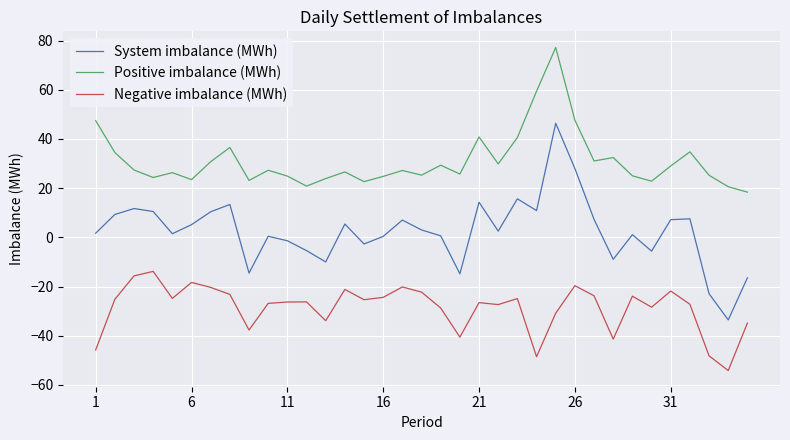

Which series has the widest spread of values?

System imbalance (MWh)